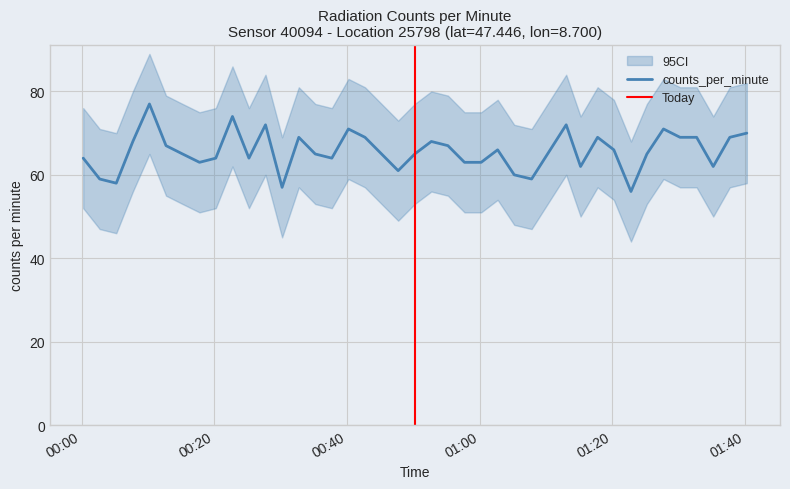

Rank the categories by value from lowest to highest.

2023-06-14T01:22:50, 2023-06-14T00:30:14, 2023-06-14T00:05:14, 2023-06-14T00:02:44, 2023-06-14T01:07:51, 2023-06-14T01:05:14, 2023-06-14T00:47:44, 2023-06-14T01:15:14, 2023-06-14T01:35:14, 2023-06-14T00:17:47, 2023-06-14T00:57:44, 2023-06-14T01:00:15, 2023-06-14T00:00:15, 2023-06-14T00:20:14, 2023-06-14T00:25:14, 2023-06-14T00:37:44, 2023-06-14T00:15:14, 2023-06-14T00:35:14, 2023-06-14T00:45:14, 2023-06-14T00:50:14, 2023-06-14T01:25:14, 2023-06-14T01:02:44, 2023-06-14T01:20:15, 2023-06-14T00:12:44, 2023-06-14T00:55:14, 2023-06-14T00:07:44, 2023-06-14T00:52:44, 2023-06-14T00:32:45, 2023-06-14T00:42:44, 2023-06-14T01:17:48, 2023-06-14T01:30:14, 2023-06-14T01:32:44, 2023-06-14T01:37:44, 2023-06-14T01:40:18, 2023-06-14T00:40:14, 2023-06-14T01:27:44, 2023-06-14T00:27:44, 2023-06-14T01:13:04, 2023-06-14T00:22:45, 2023-06-14T00:10:14